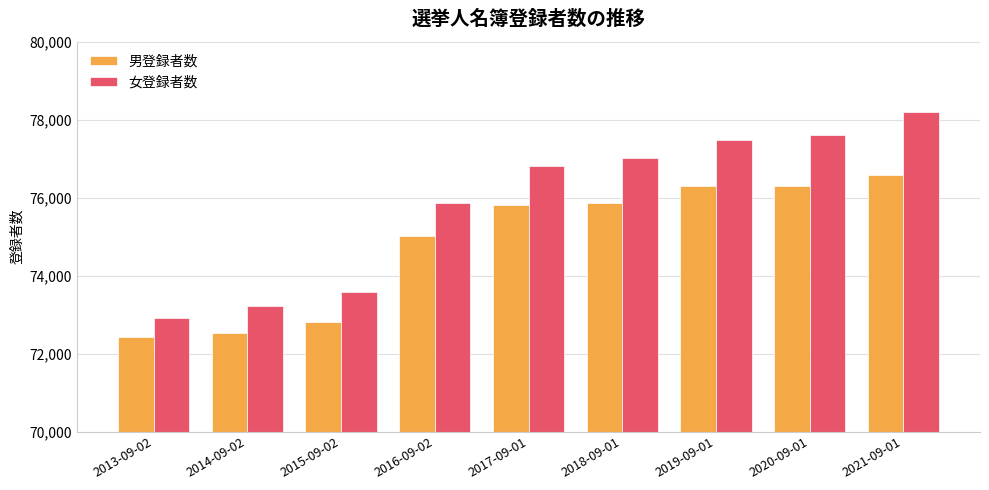

At which label is 女登録者数 closest to 75561?

2016-09-02